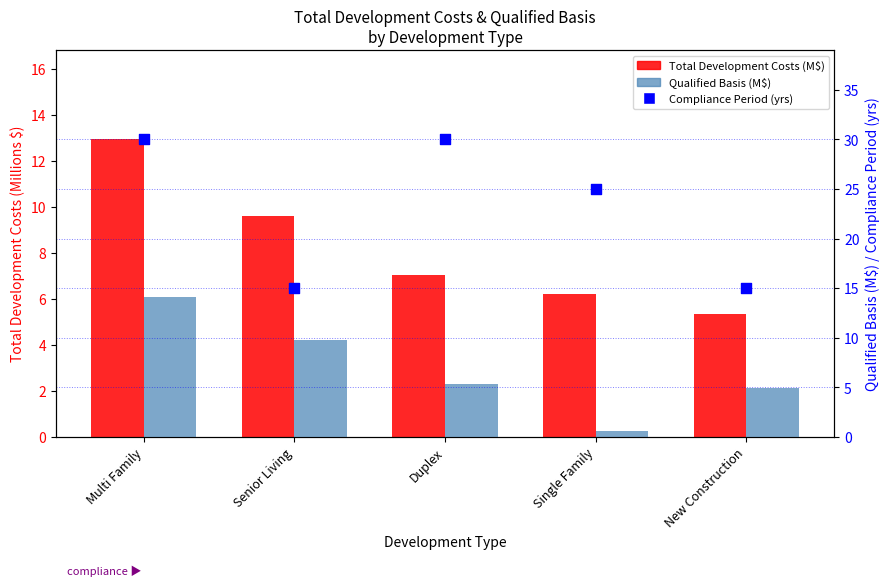

At how many categories does at least one series exceed 20?

3